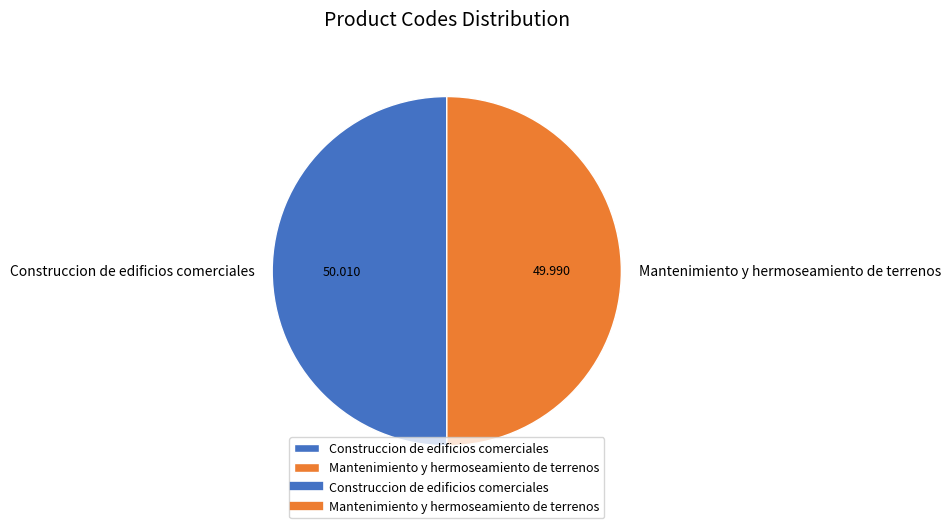

Is it true that Mantenimiento y hermoseamiento de terrenos is 40% of the pie?

False